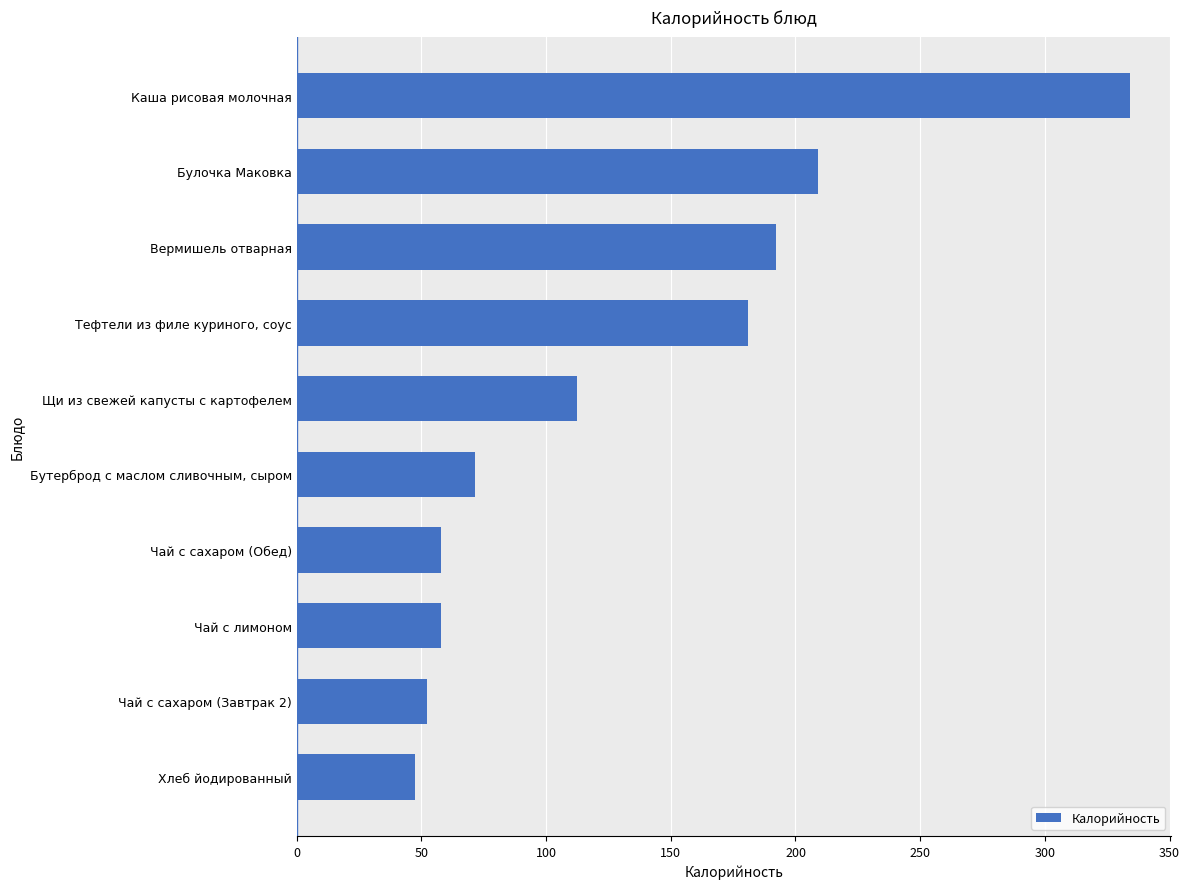

What is the sum of the values at Чай с сахаром (Обед) and Вермишель отварная?

250.1